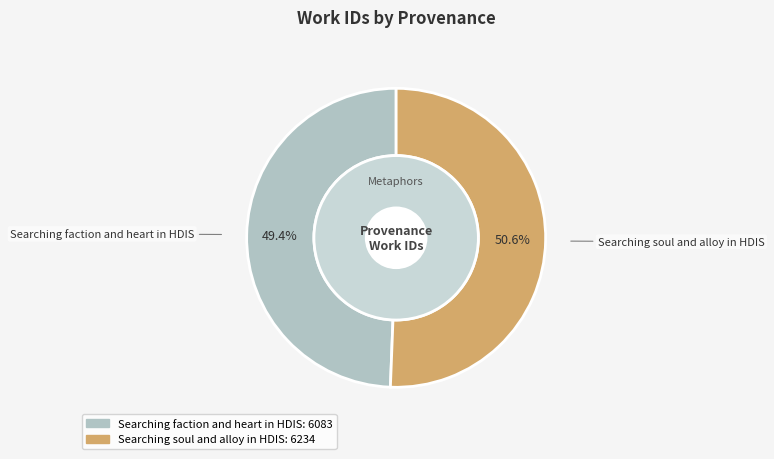

What percentage is NOT represented by Searching soul and alloy in HDIS?

49.4%